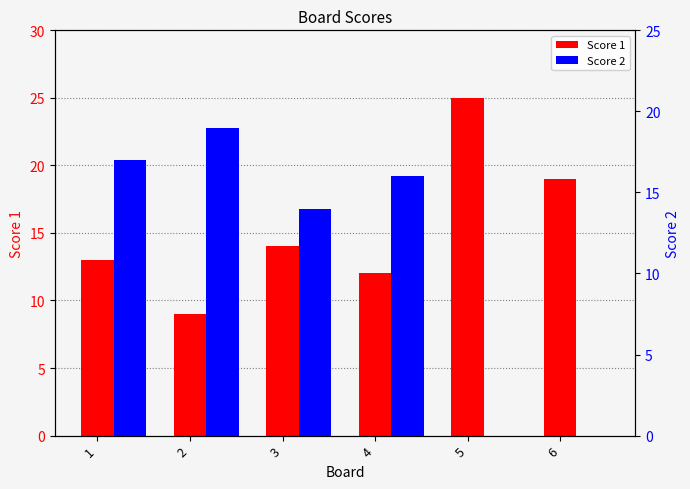

Reading left to right, what are all the values shown in this chart?

Score 1: 1=13	2=9	3=14	4=12	5=25	6=19
Score 2: 1=17	2=19	3=14	4=16	5=0	6=0